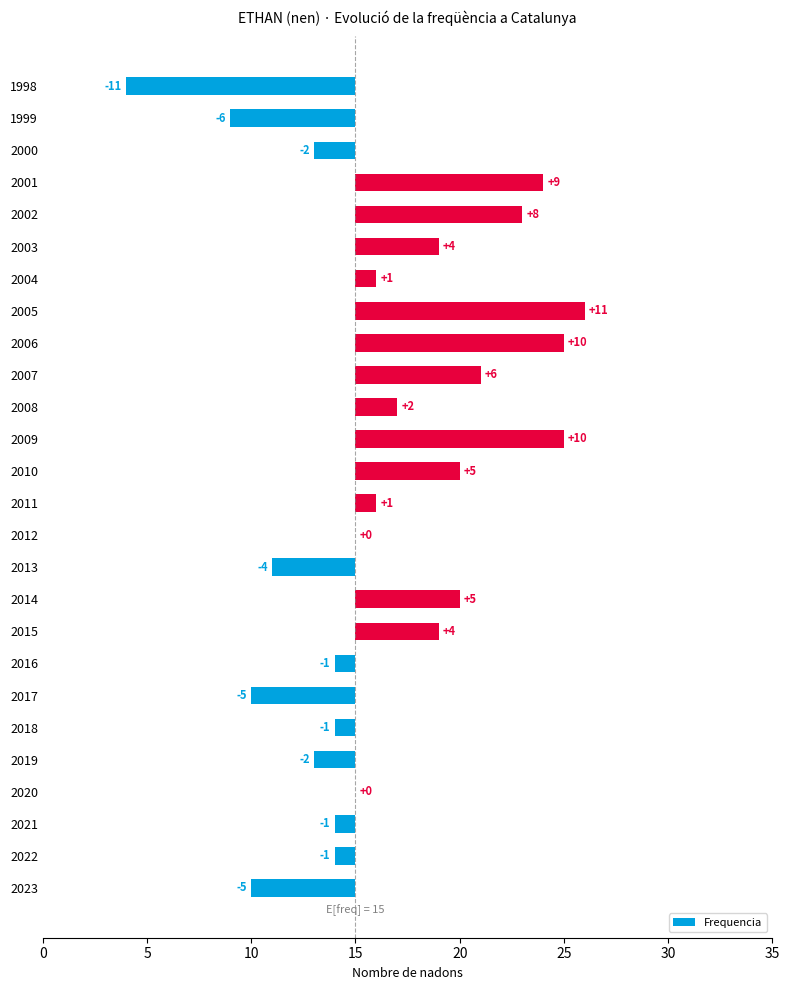

How many values exceed 1?

11